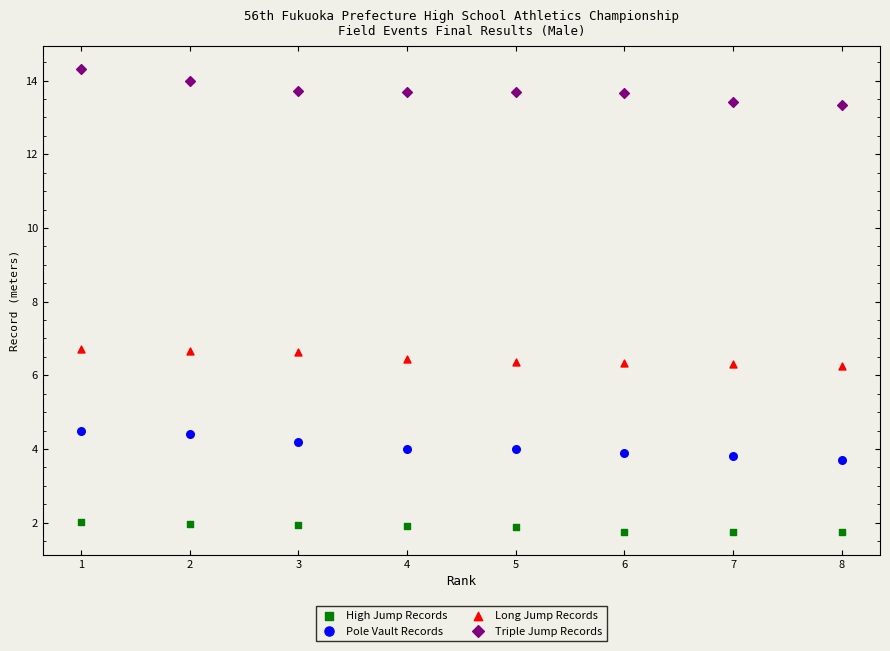

Which series reaches the minimum Y coordinate?

High Jump Records